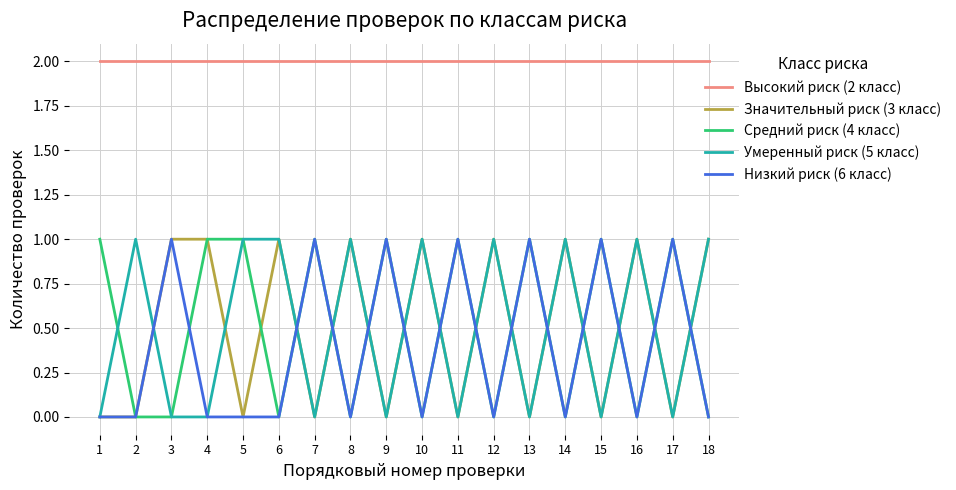

Reading right to left, what are all the values shown in this chart?

Высокий риск (2 класс): 2	2	2	2	2	2	2	2	2	2	2	2	2	2	2	2	2	2
Значительный риск (3 класс): 1	0	1	0	1	0	1	0	1	0	1	0	1	0	1	1	0	0
Средний риск (4 класс): 0	1	0	1	0	1	0	1	0	1	0	1	0	1	1	0	0	1
Умеренный риск (5 класс): 1	0	1	0	1	0	1	0	1	0	1	0	1	1	0	0	1	0
Низкий риск (6 класс): 0	1	0	1	0	1	0	1	0	1	0	1	0	0	0	1	0	0